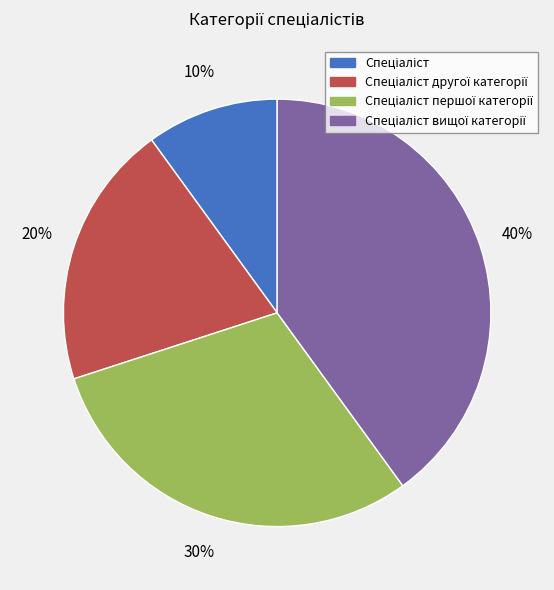

To the nearest percent, what is the difference between the largest and smallest slice percentages?

30%